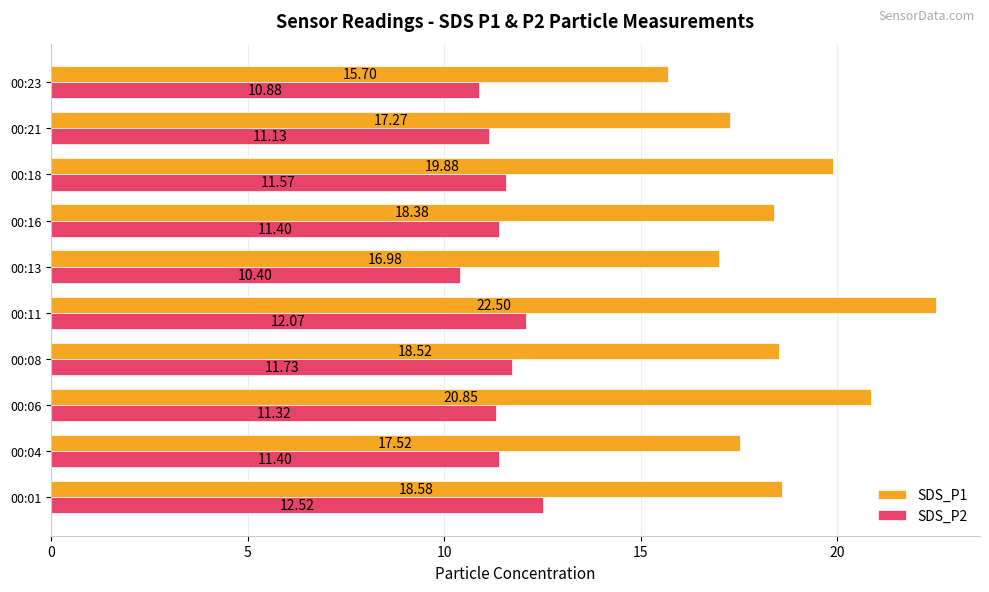

Which series has the largest range (max minus min)?

SDS_P1